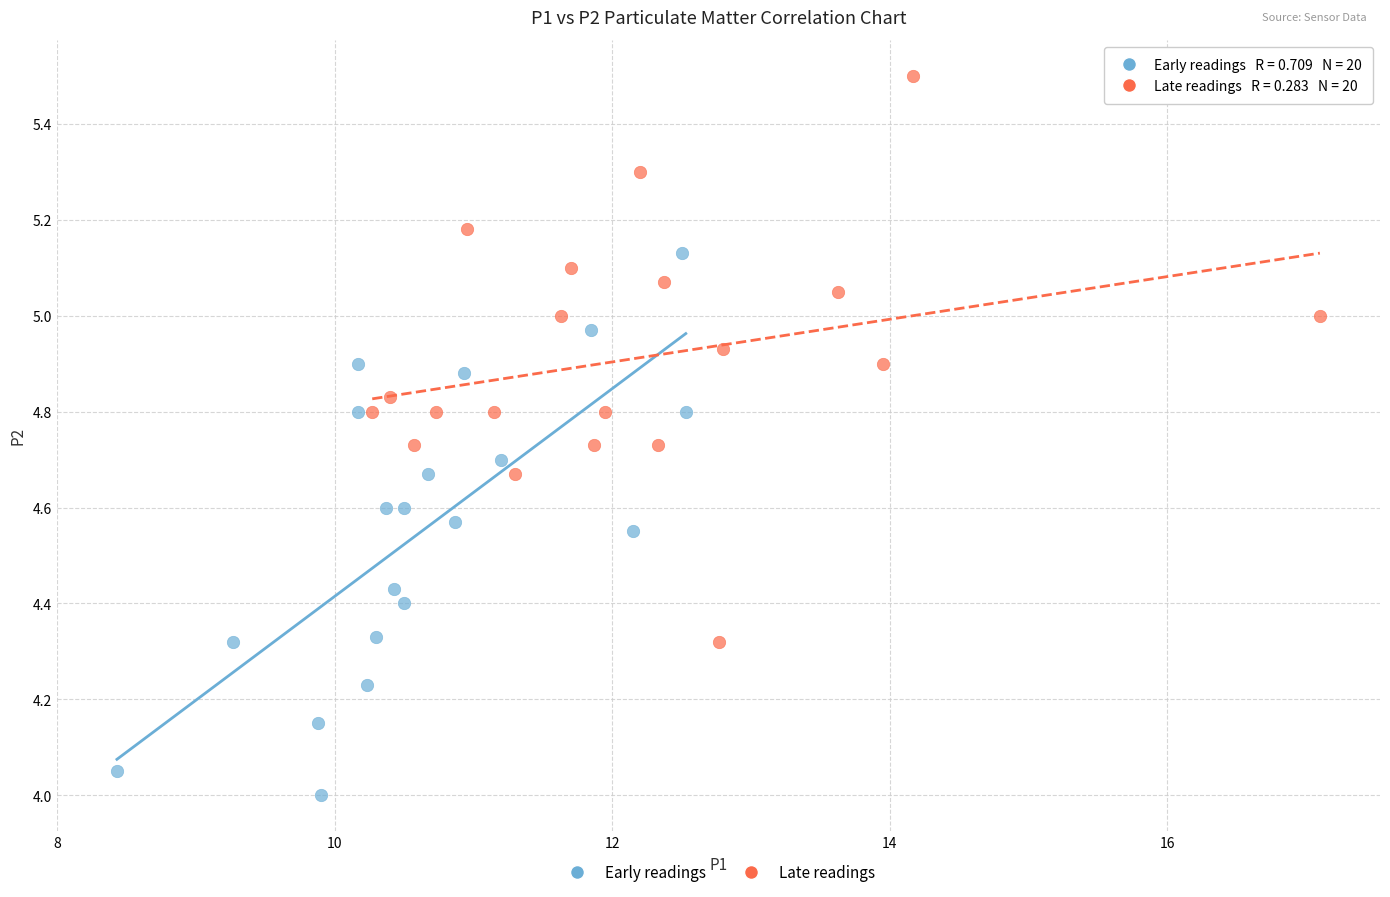

Which series reaches the minimum Y coordinate?

Early readings